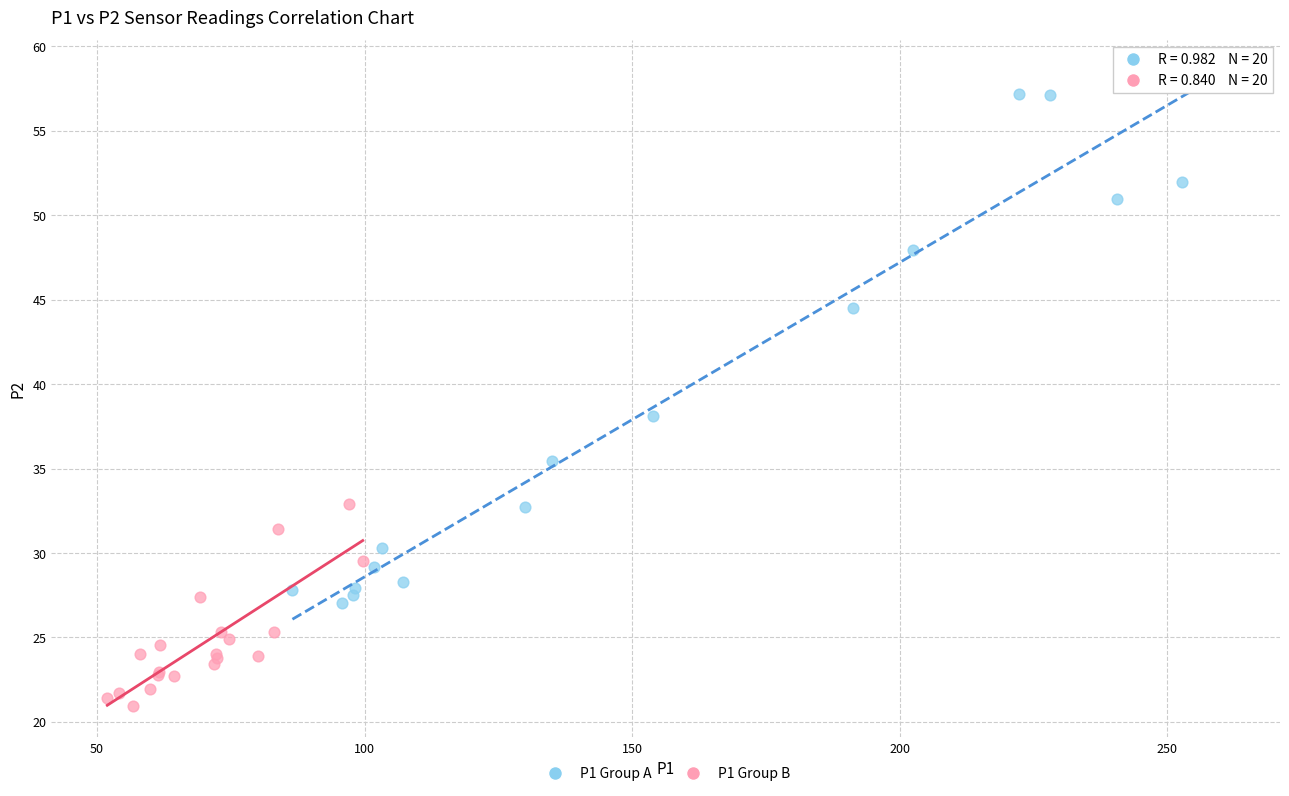

Which series reaches the minimum Y coordinate?

P1 Group B